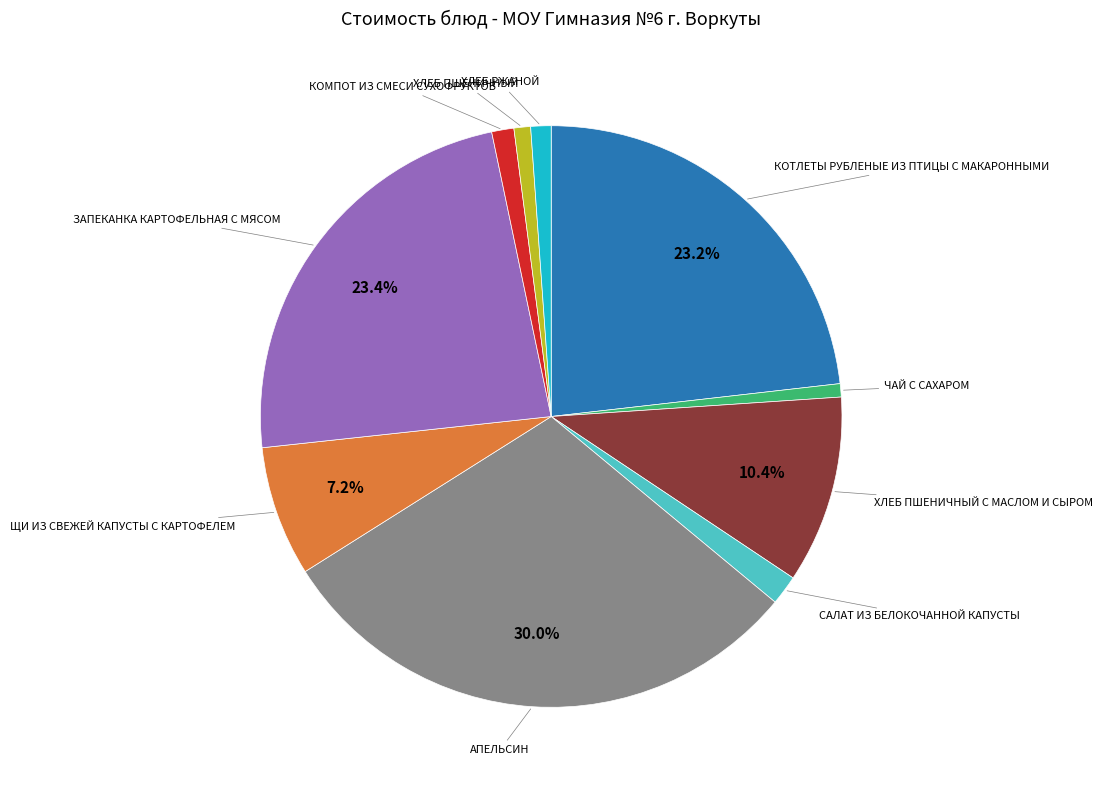

Is there a majority slice in this chart?

No